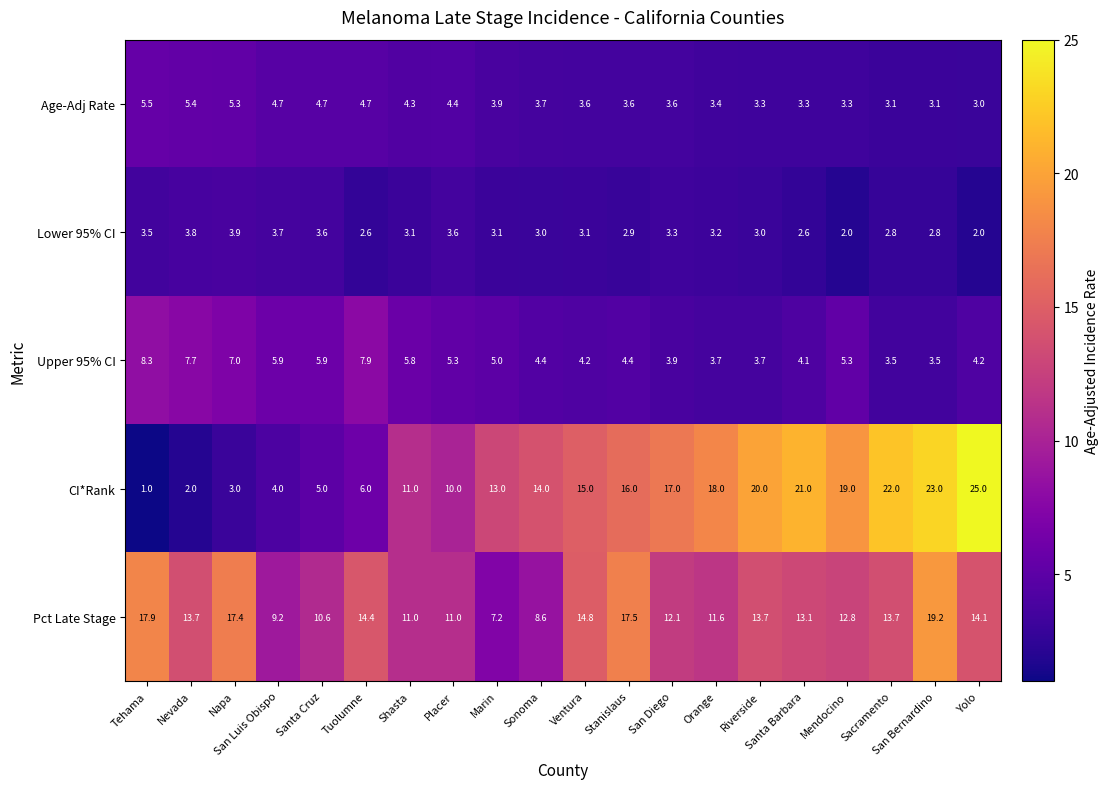

Is it true that Upper 95% CI equals 13.7 at Tuolumne?

False